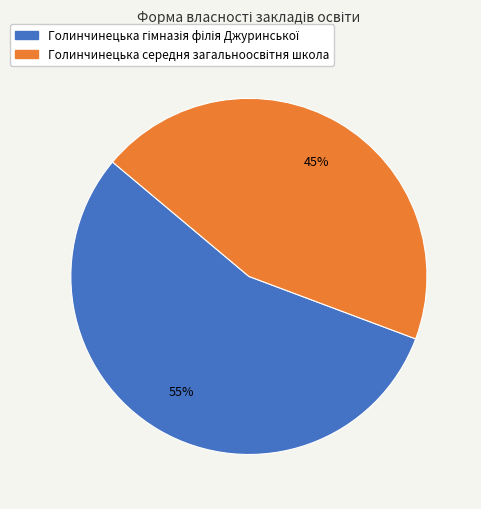

To the nearest percent, what is the average slice percentage?

50%